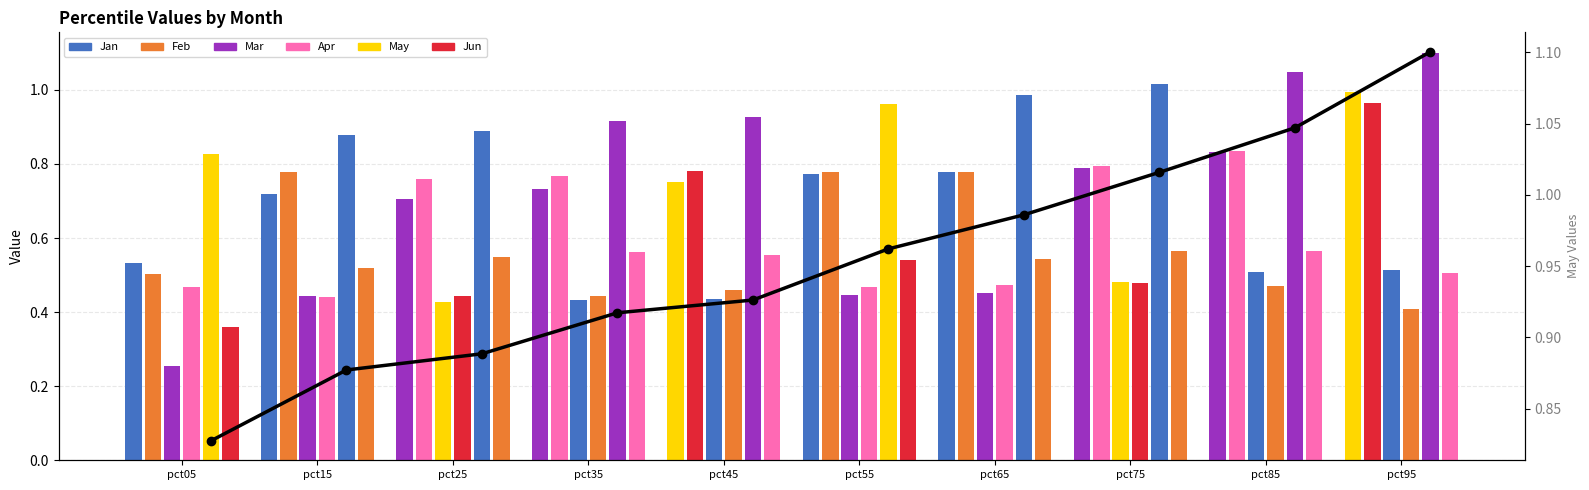

Which has a higher value, pct15 or pct05?

pct15